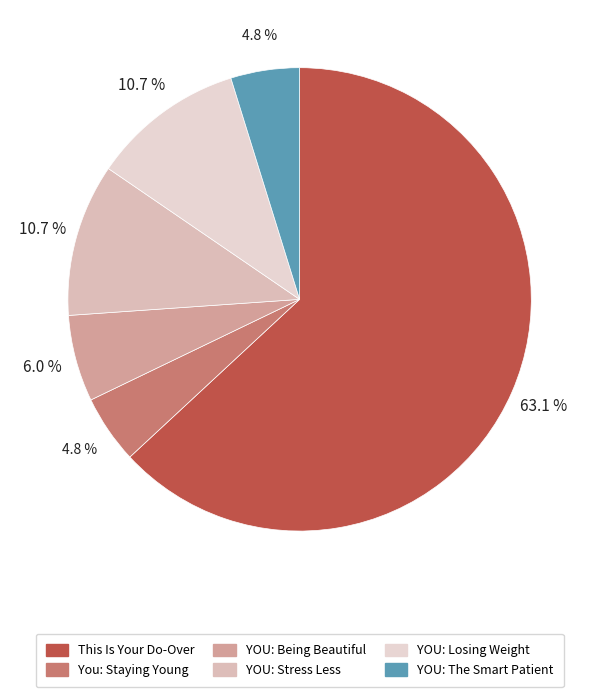

How many slices are in this pie chart?

6